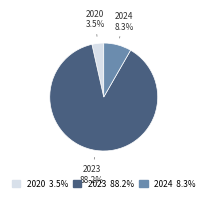

Is there a majority slice in this chart?

Yes